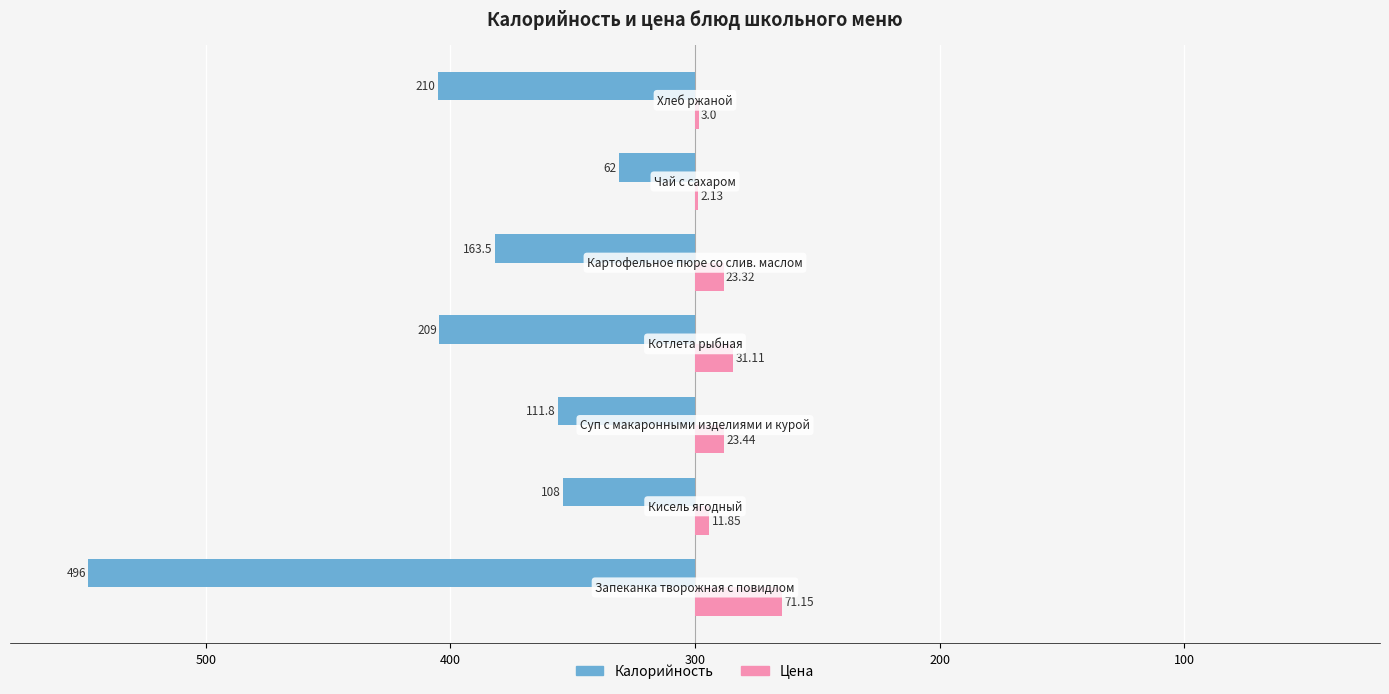

Reading right to left, what are all the values shown in this chart?

Калорийность: -210.0	-62.0	-163.5	-209.0	-111.8	-108.0	-496.0
Цена: 3.0	2.1	23.3	31.1	23.4	11.8	71.2